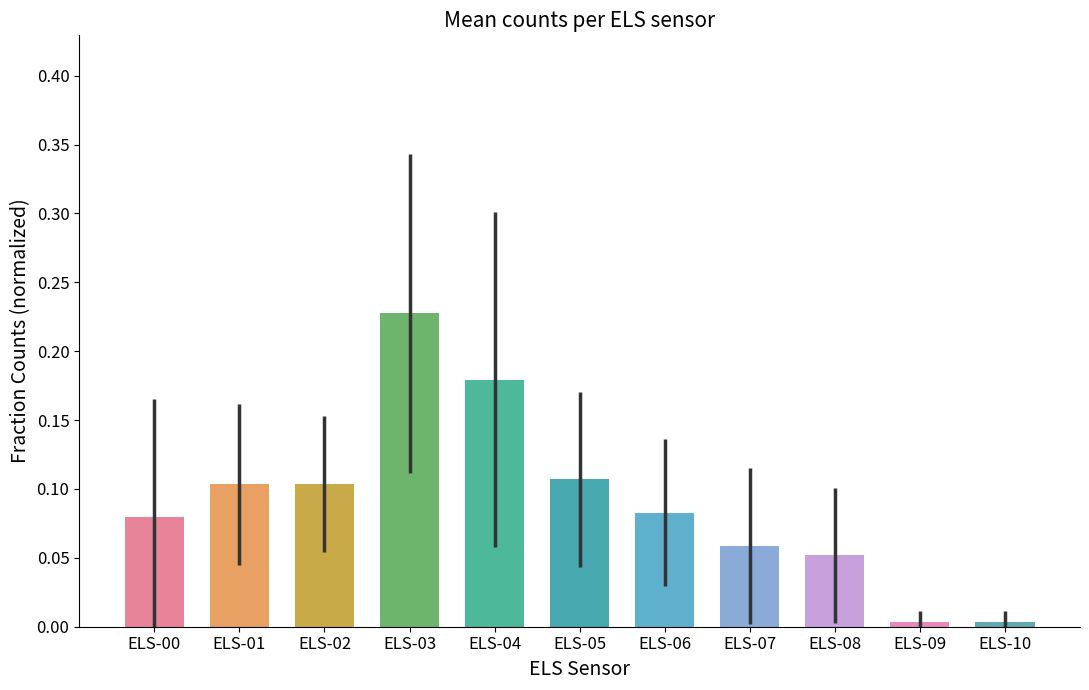

Count the number of categories in the chart.

11